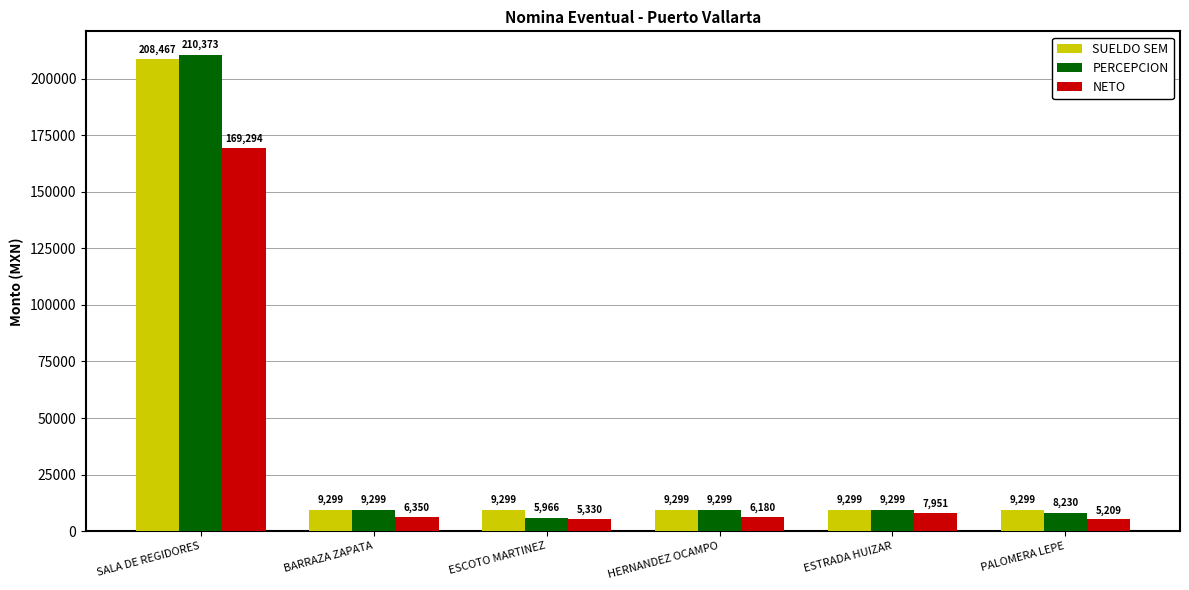

Between SALA DE REGIDORES and ESTRADA HUIZAR, which series saw the biggest shift?

PERCEPCION